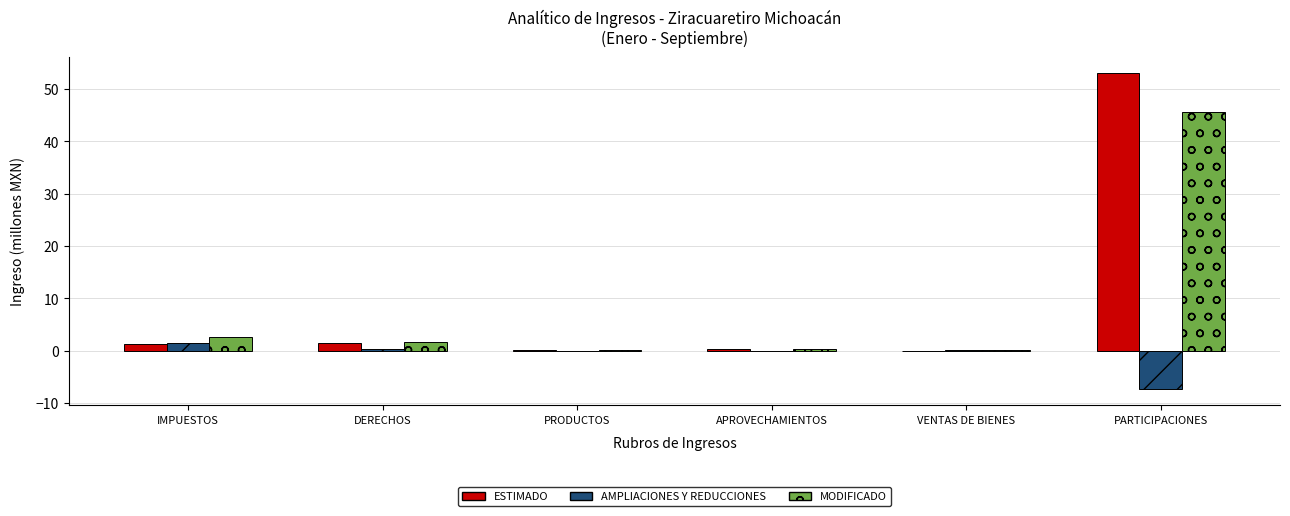

What is the total value across all series at PARTICIPACIONES?

91.3